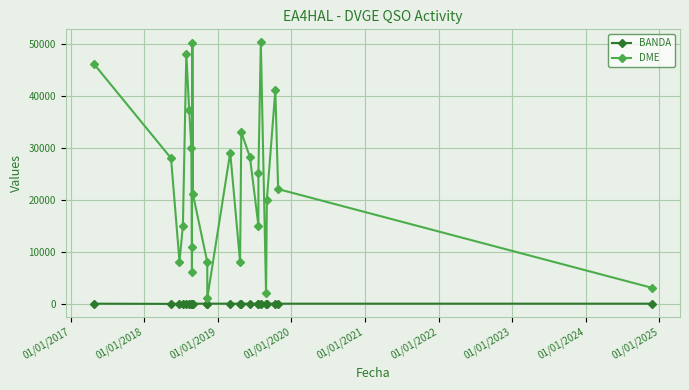

True or false: BANDA and DME intersect in this chart.

False